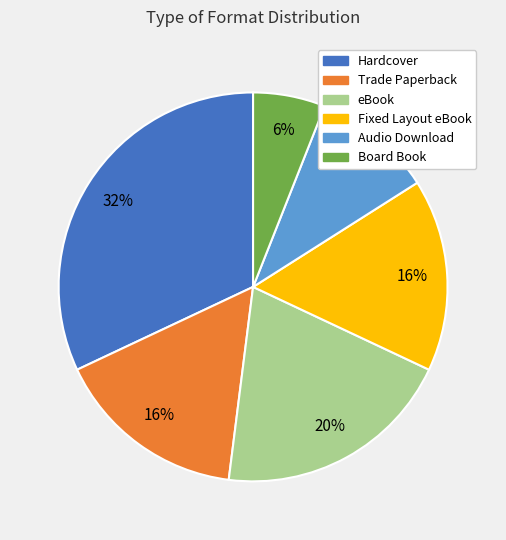

Is it true that eBook is 6% of the pie?

False